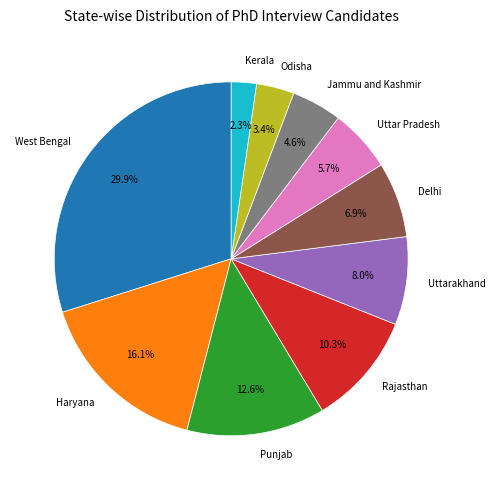

Does Odisha represent more than half of the total?

No